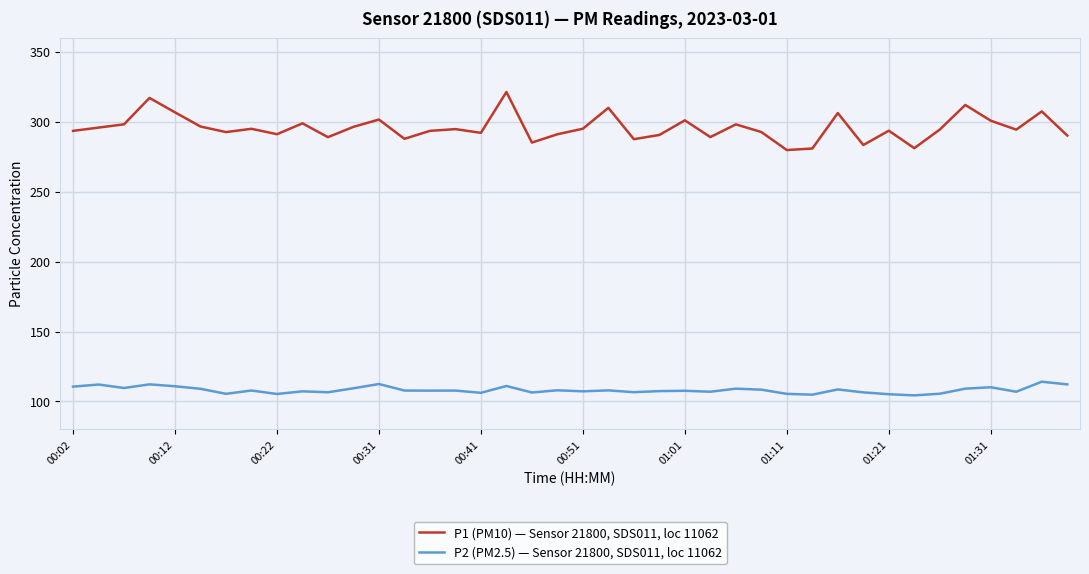

What are all the series names shown in the legend?

P1 (PM10) — Sensor 21800, SDS011, loc 11062, P2 (PM2.5) — Sensor 21800, SDS011, loc 11062